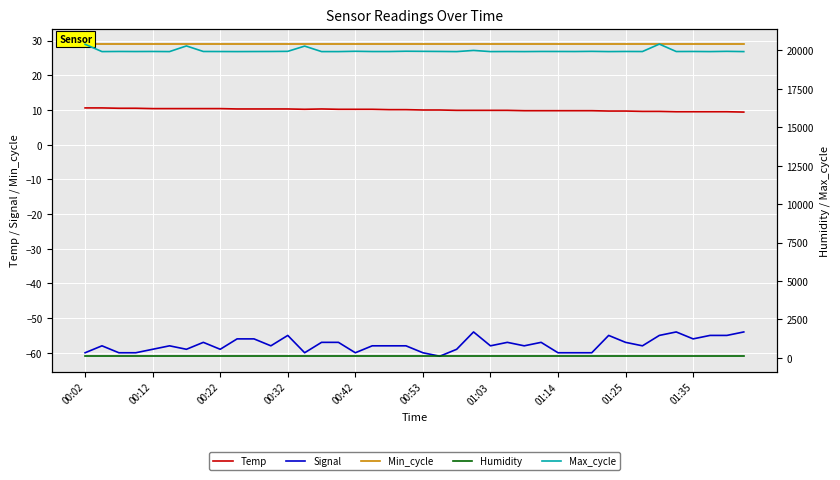

What is the total value across all series at 11?

20015.2